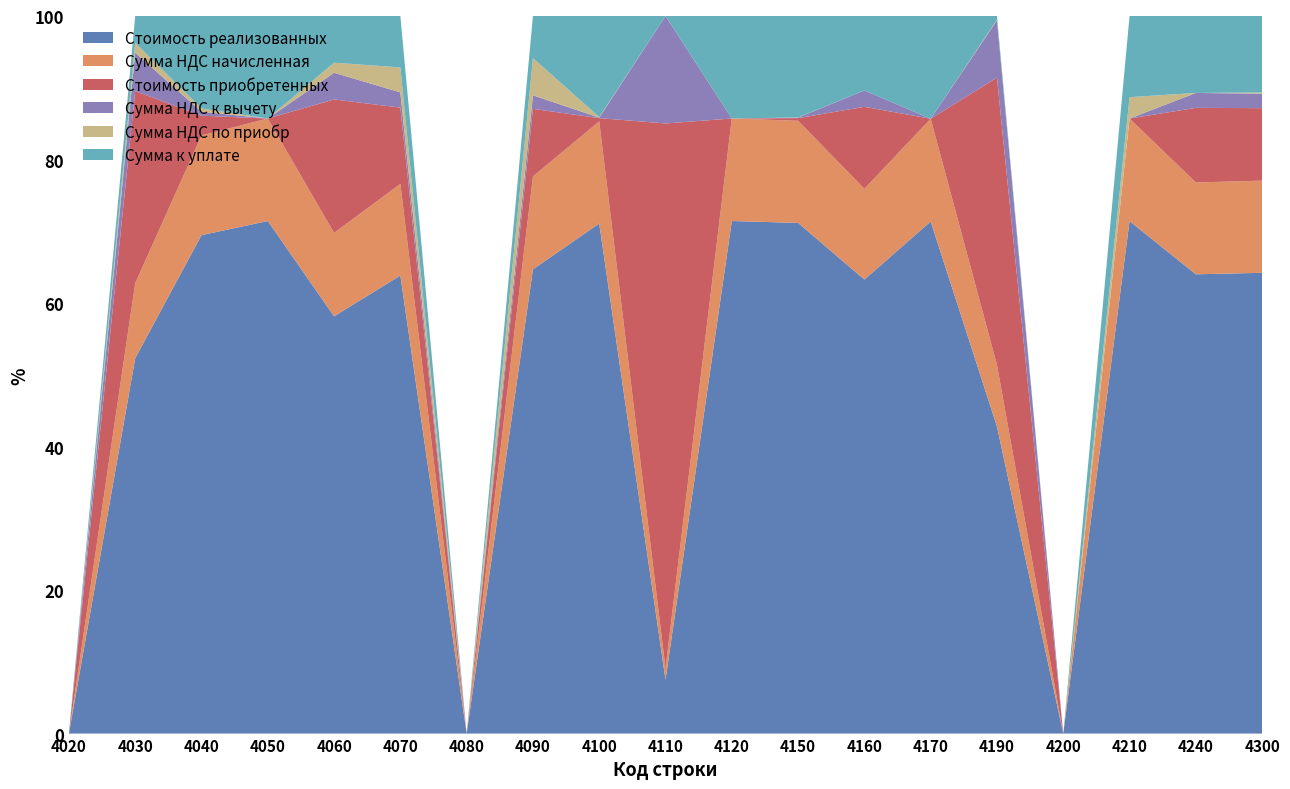

Reading left to right, list all the values displayed in this chart.

Стоимость реализованных: 4020=0	4030=655370	4040=3997014	4050=31803	4060=345173	4070=655789	4080=0	4090=327184	4100=1888	4110=14	4120=14617	4150=1173016	4160=175244	4170=628	4190=498	4200=0	4210=1844	4240=220432	4300=178460
Сумма НДС начисленная: 4020=0	4030=131074	4040=799403	4050=6361	4060=69035	4070=131158	4080=0	4090=65437	4100=378	4110=3	4120=2923	4150=234603	4160=35049	4170=126	4190=100	4200=0	4210=369	4240=44086	4300=35692
Стоимость приобретенных: 4020=0	4030=335495	4040=158620	4050=0	4060=110415	4070=109178	4080=0	4090=47646	4100=12	4110=142	4120=0	4150=6080	4160=31637	4170=0	4190=466	4200=0	4210=0	4240=35802	4300=28081
Сумма НДС к вычету: 4020=0	4030=67099	4040=31724	4050=0	4060=22083	4070=21836	4080=0	4090=9529	4100=2	4110=28	4120=0	4150=1216	4160=6327	4170=0	4190=93	4200=0	4210=0	4240=7160	4300=5616
Сумма НДС по приобр: 4020=0	4030=17300	4040=26253	4050=0	4060=8324	4070=35735	4080=0	4090=26218	4100=2	4110=0	4120=0	4150=315	4160=0	4170=0	4190=1	4200=0	4210=77	4240=0	4300=454
Сумма к уплате: 4020=0	4030=46675	4040=741426	4050=6361	4060=38628	4070=73587	4080=0	4090=29690	4100=374	4110=-25	4120=2923	4150=233072	4160=28722	4170=126	4190=6	4200=0	4210=292	4240=36926	4300=29622